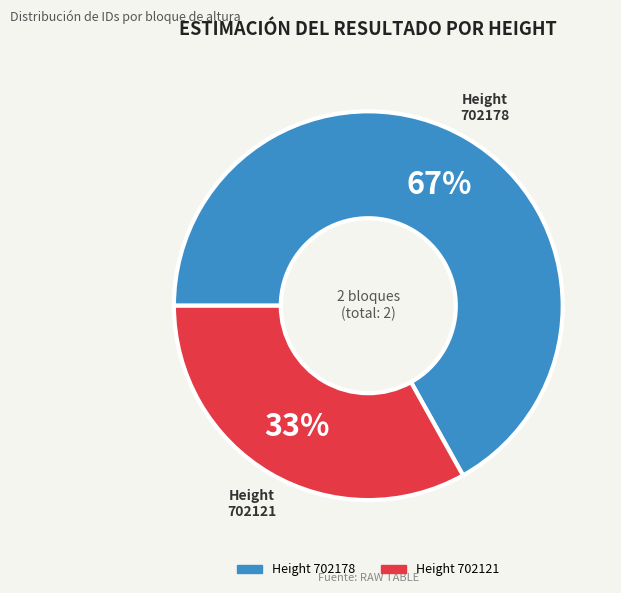

Count the number of slices in the pie.

2